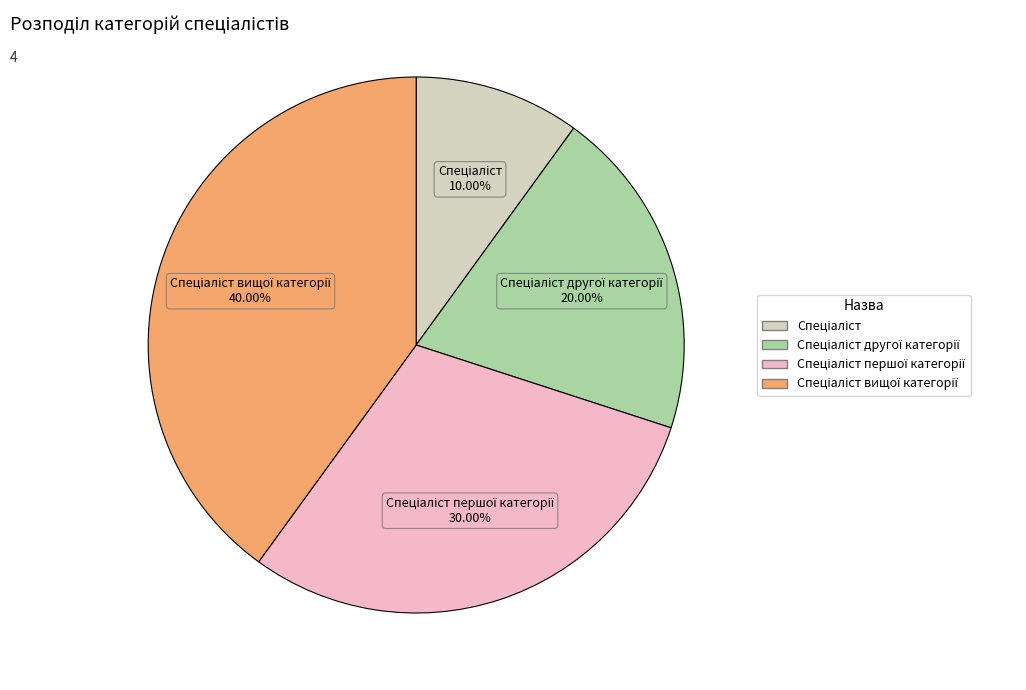

Is there any slice that represents more than half of the pie?

No